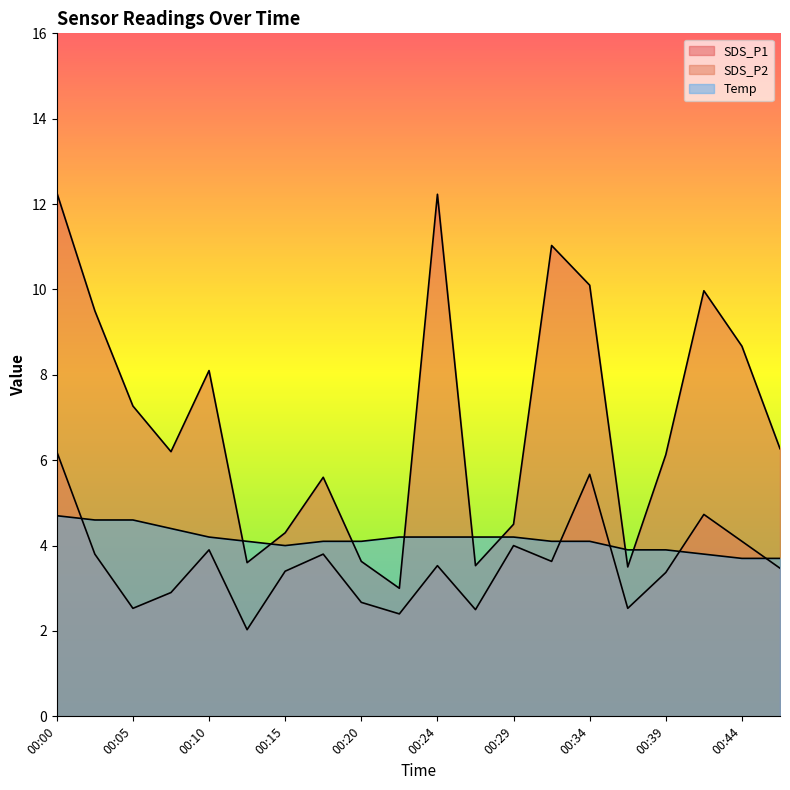

What is the difference between the highest and lowest values at 00:12?

2.1